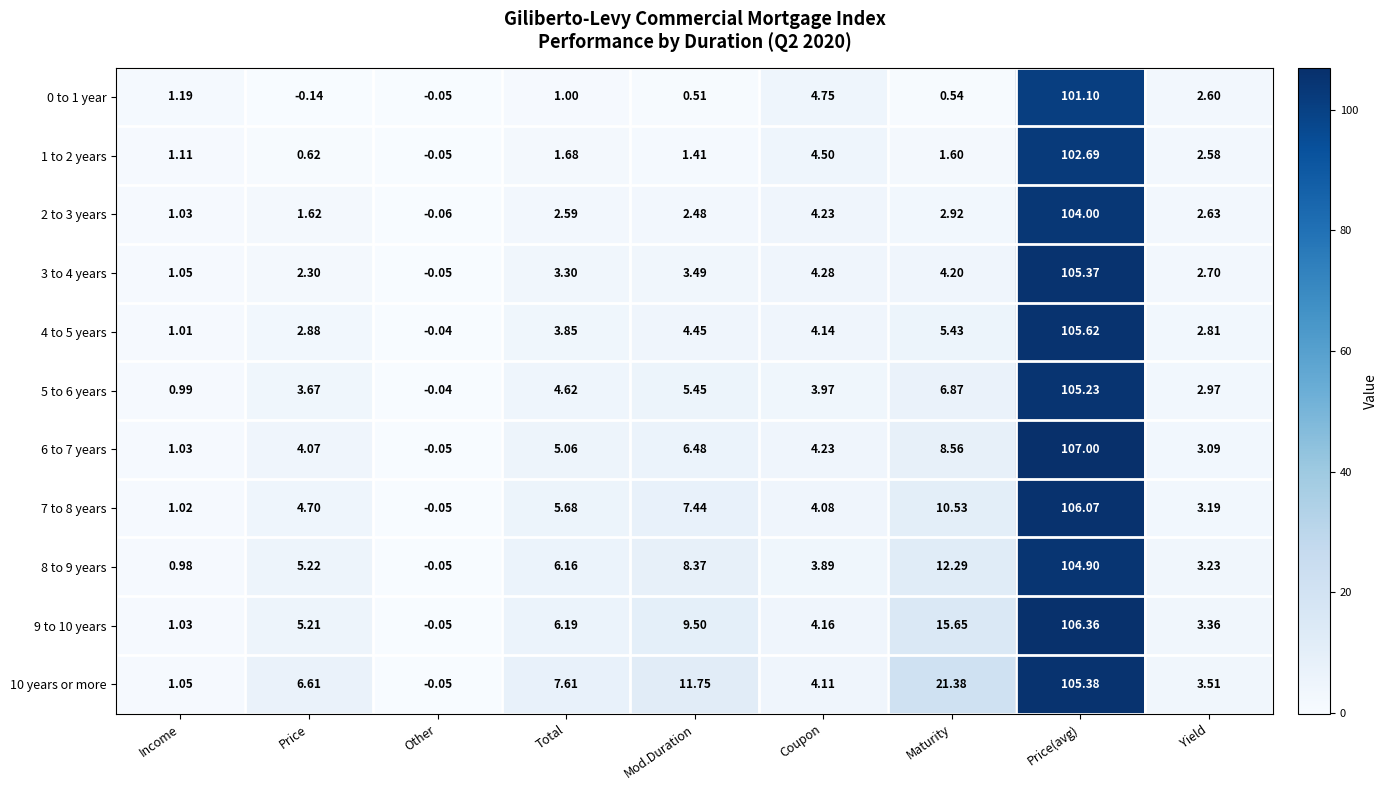

Rank the categories by 4 to 5 years value from highest to lowest.

Price(avg), Maturity, Mod.Duration, Coupon, Total, Price, Yield, Income, Other